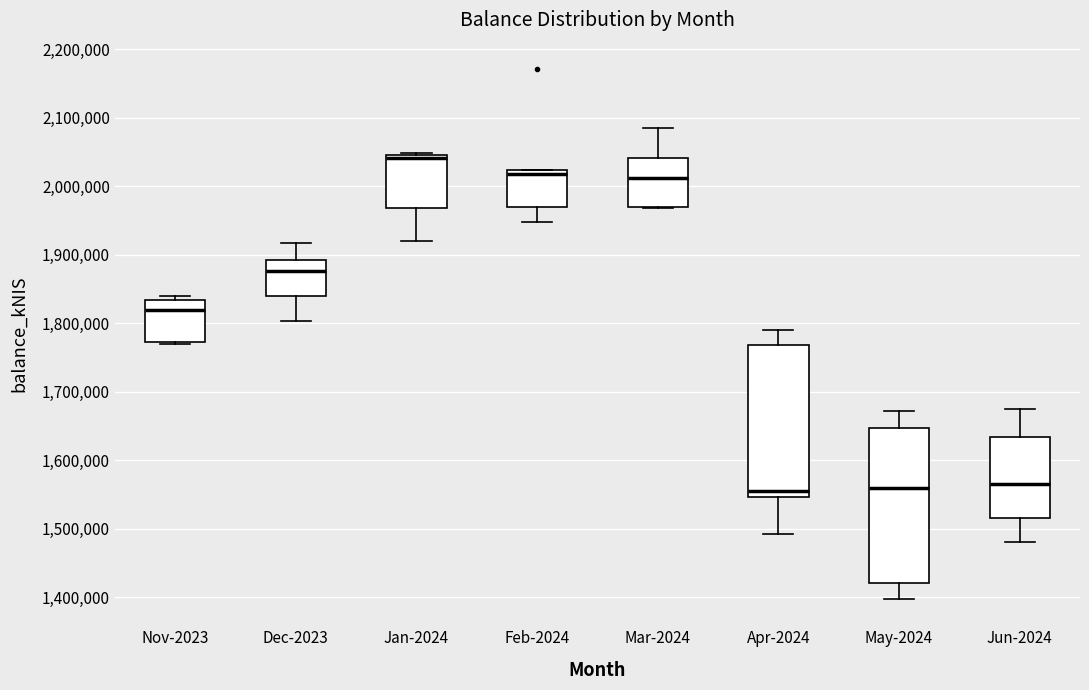

Where is the lower edge of the box for May-2024 on the y-axis? The values are not printed on the chart, so give them approximately, as read against the axis.

1420000